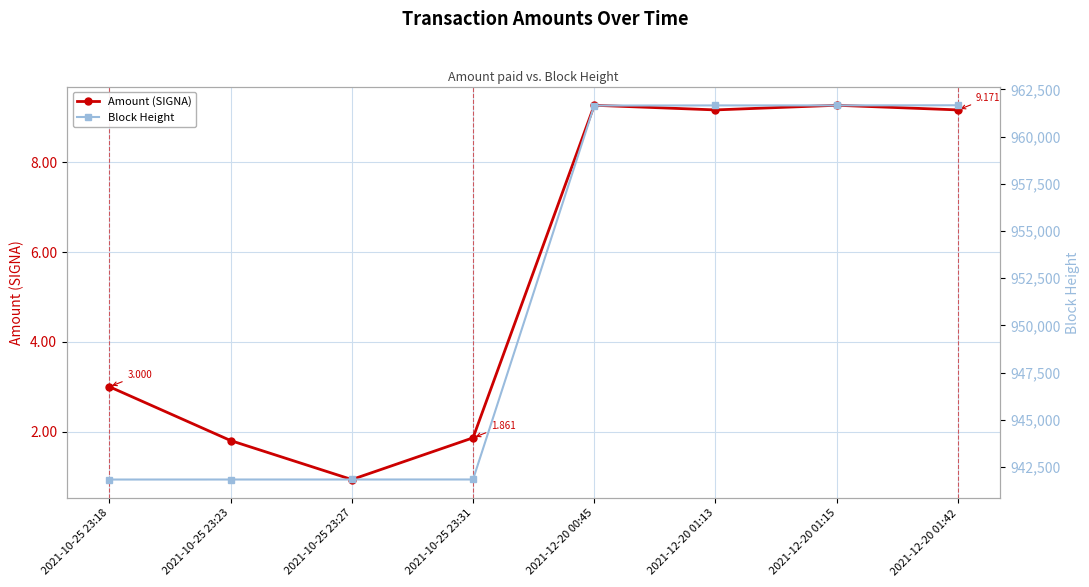

The Block Height series shows 288986.2 at 2021-10-25 23:27. True or false?

False